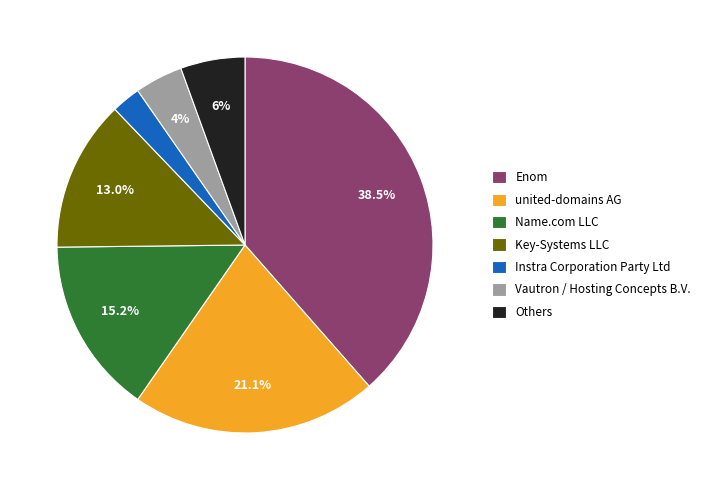

Rank the categories by value from highest to lowest.

Enom, united-domains AG, Name.com LLC, Key-Systems LLC, Others, Vautron / Hosting Concepts B.V., Instra Corporation Party Ltd